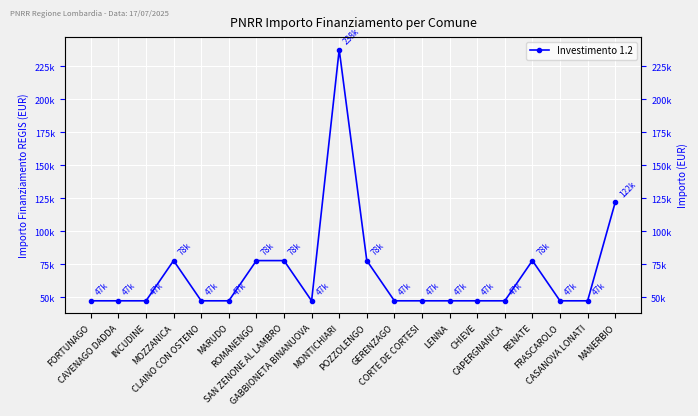

How many categories are shown in the chart?

20